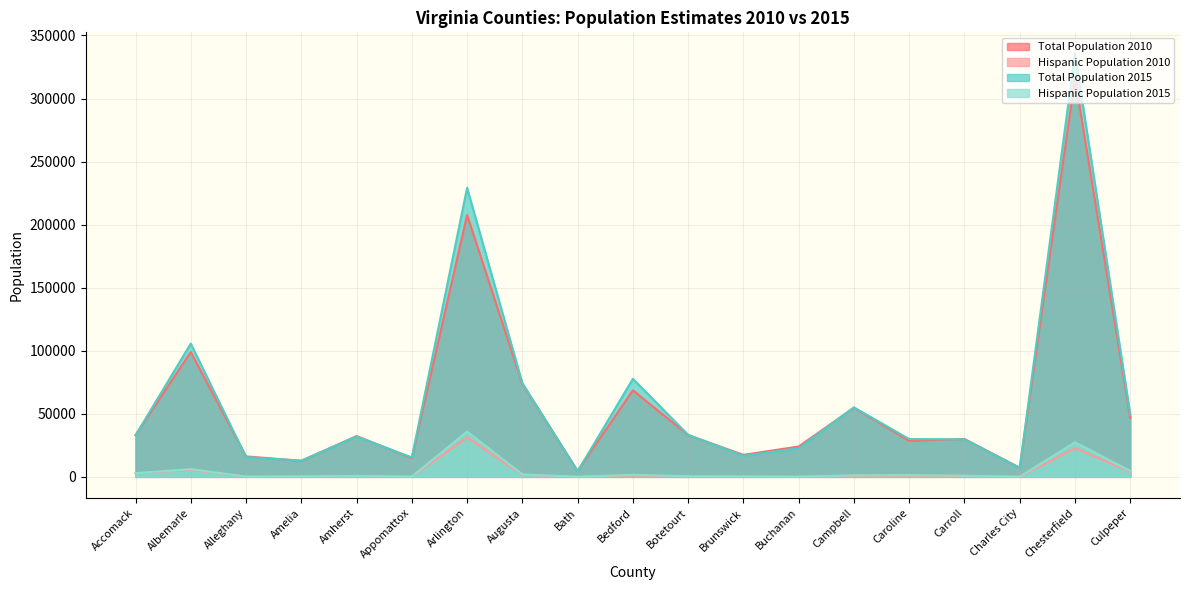

What are all the series names shown in the legend?

Total Population 2010, Hispanic Population 2010, Total Population 2015, Hispanic Population 2015